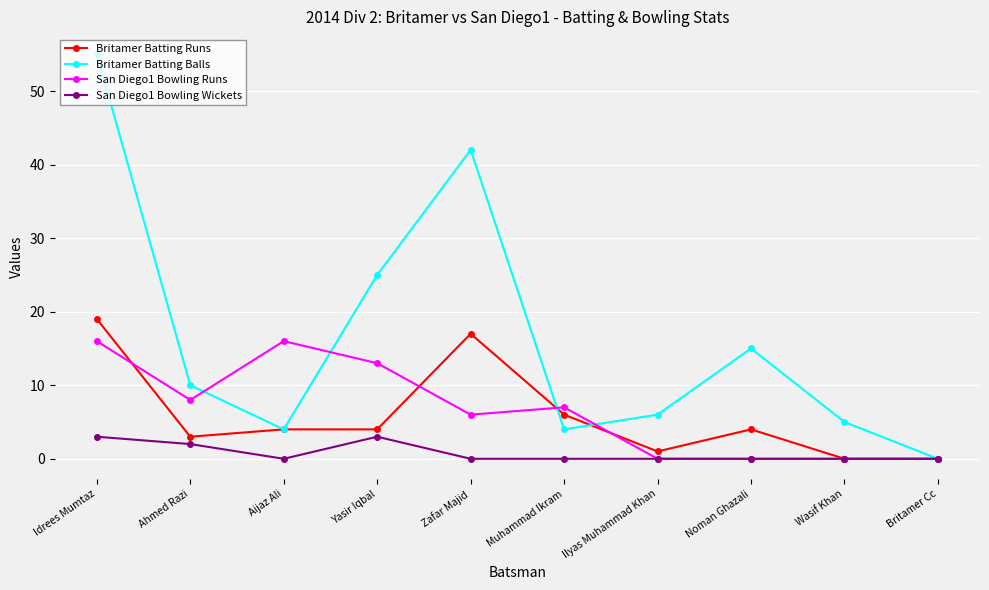

Which series has the largest total across all categories?

Britamer Batting Balls